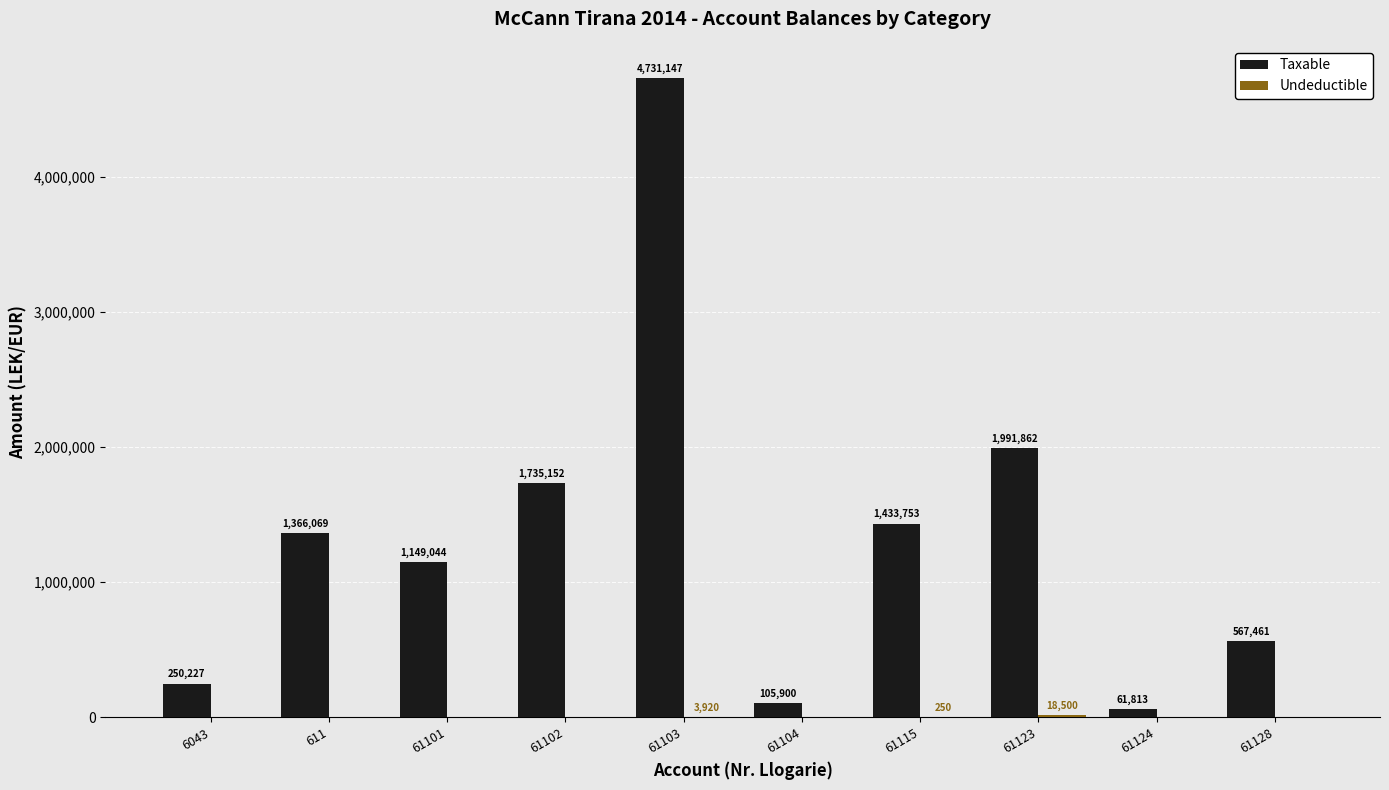

How many series are shown in this chart?

2